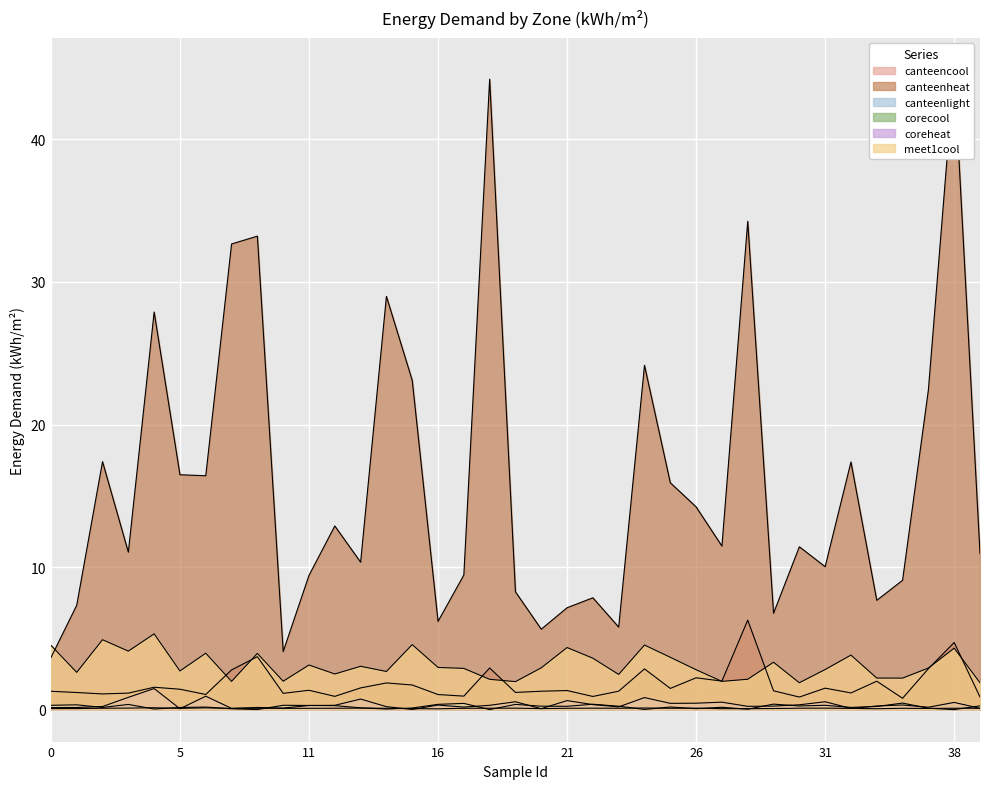

At how many categories does at least one series exceed 39?

2